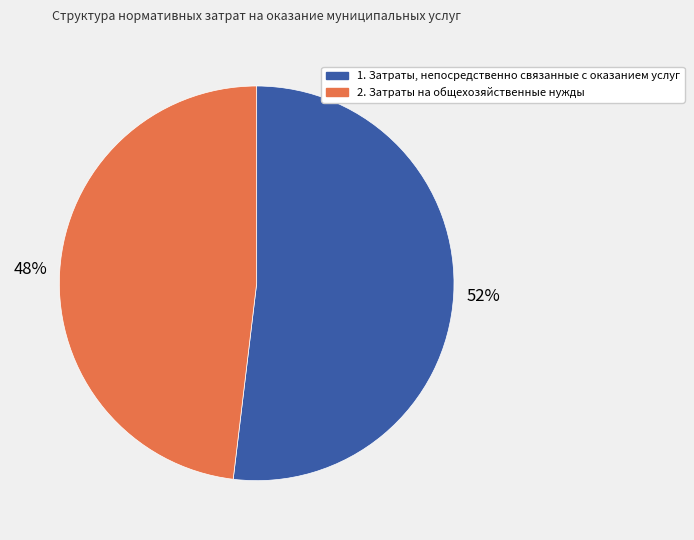

Approximately how many times larger is the value at 2. Затраты на общехозяйственные нужды compared to 1. Затраты, непосредственно связанные с оказанием услуг?

0.9